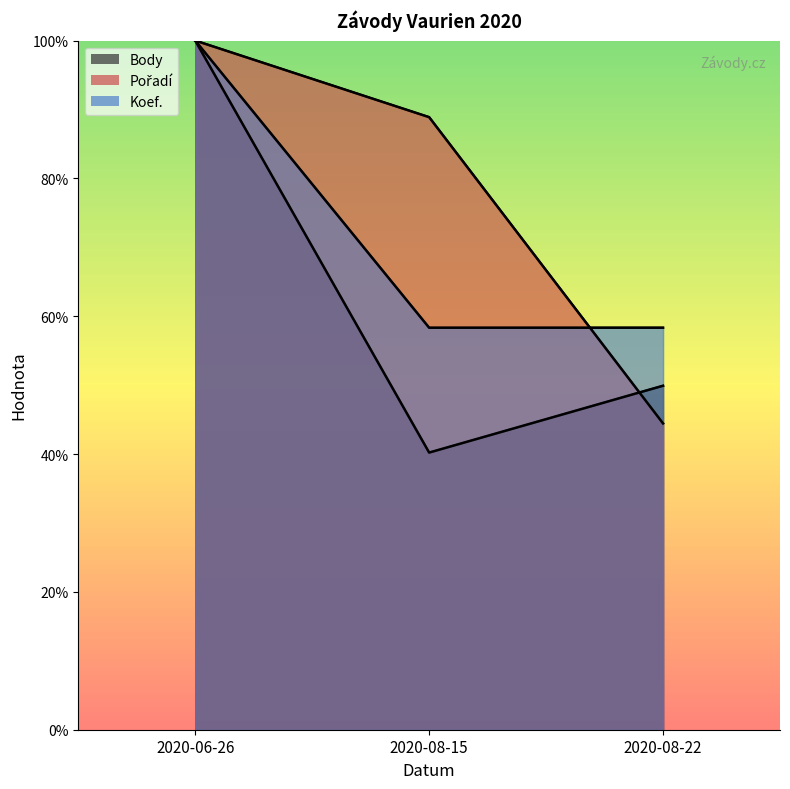

At how many categories does at least one series exceed 45?

3